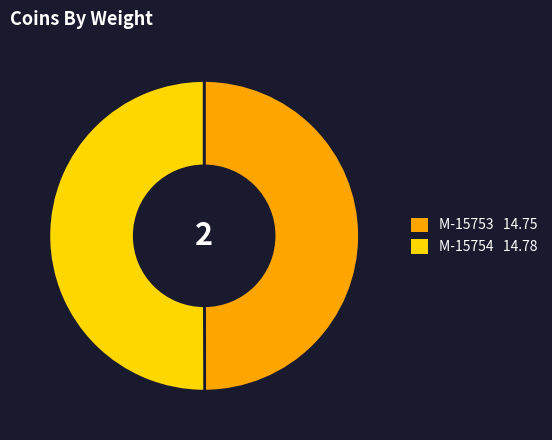

Is it true that M-15754 is 42% of the pie?

False